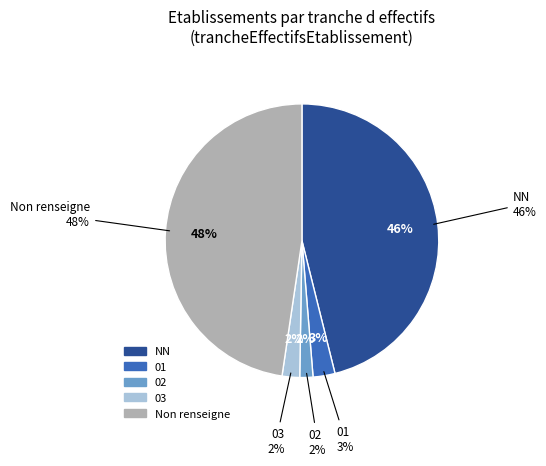

Count the number of slices in the pie.

5